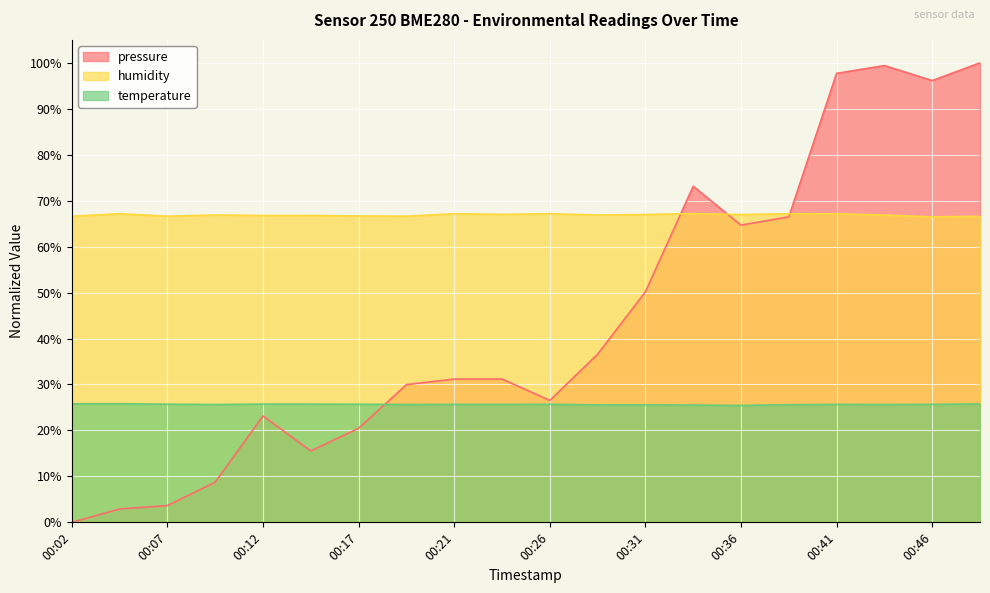

List the labels in order of temperature value, smallest first.

00:36, 00:34, 00:29, 00:31, 00:39, 00:09, 00:19, 00:44, 00:21, 00:24, 00:41, 00:46, 00:26, 00:17, 00:07, 00:12, 00:14, 00:48, 00:02, 00:04